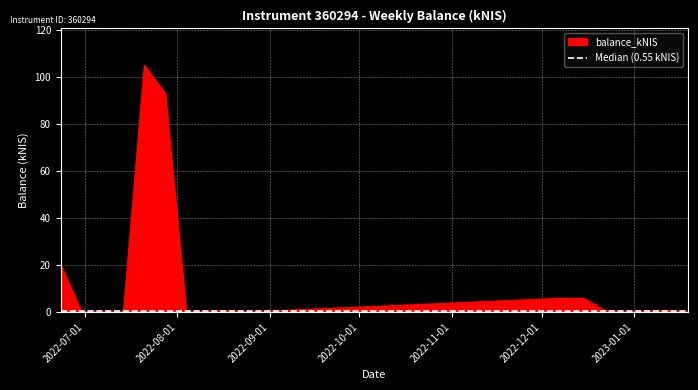

Reading right to left, transcribe all the data shown in this chart.

2023-01-19=0.0	2023-01-12=0.6	2022-12-29=0.0	2022-12-22=0.7	2022-12-15=5.8	2022-12-08=5.8	2022-08-25=0.0	2022-08-18=0.6	2022-08-04=0.0	2022-07-28=93.0	2022-07-21=104.9	2022-07-14=0.0	2022-07-07=0.0	2022-06-30=0.1	2022-06-23=20.0